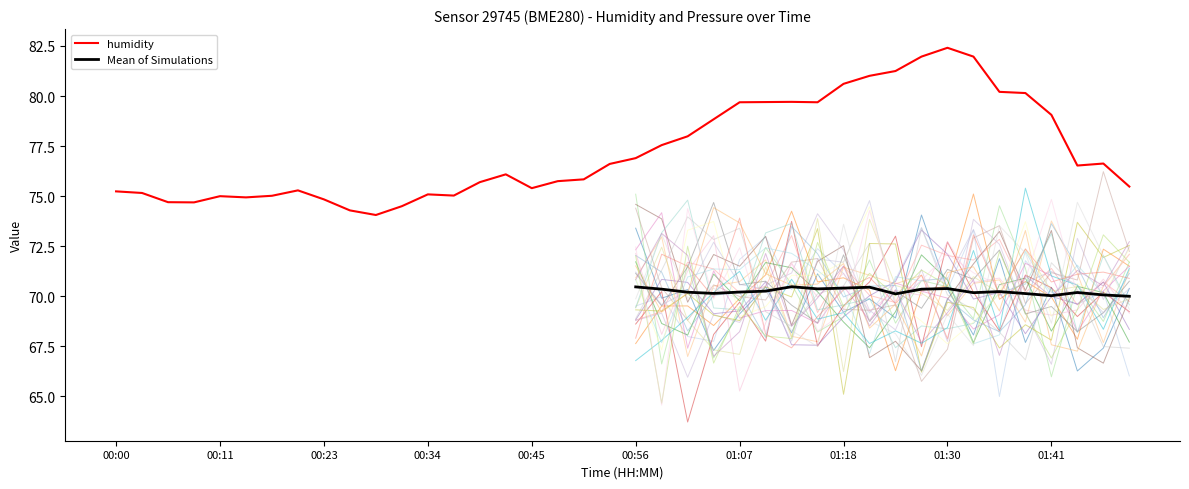

What is the change in value from 00:34 to 01:02?

+2.9